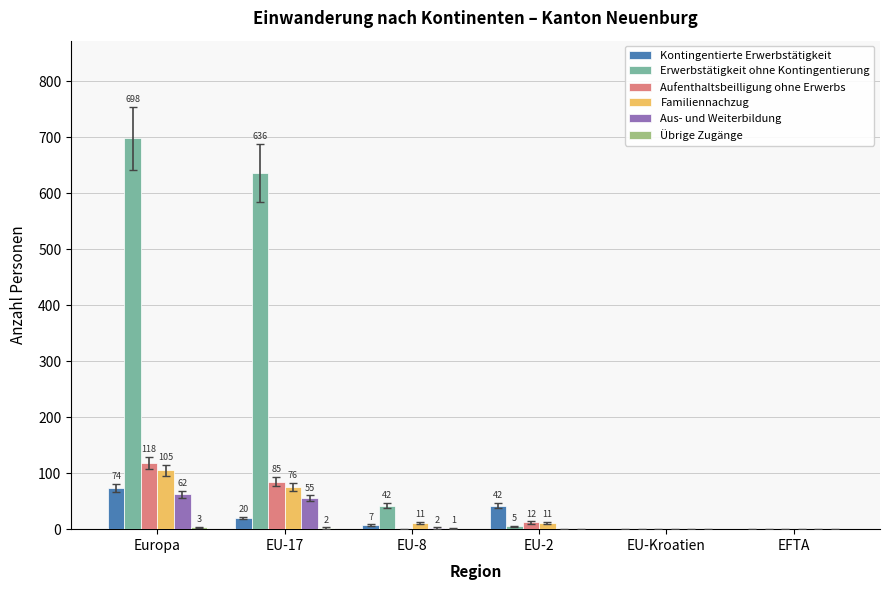

The value of Erwerbstätigkeit ohne Kontingentierung at EU-8 is 42. True or false?

True